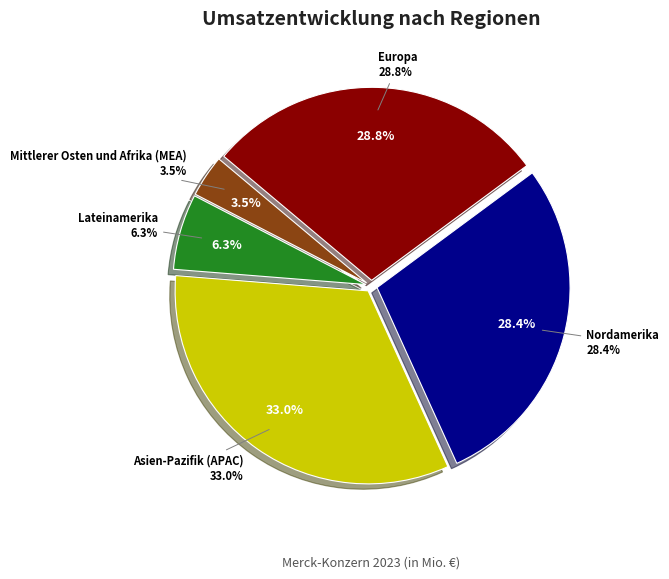

To the nearest percent, what is the average slice percentage?

20%